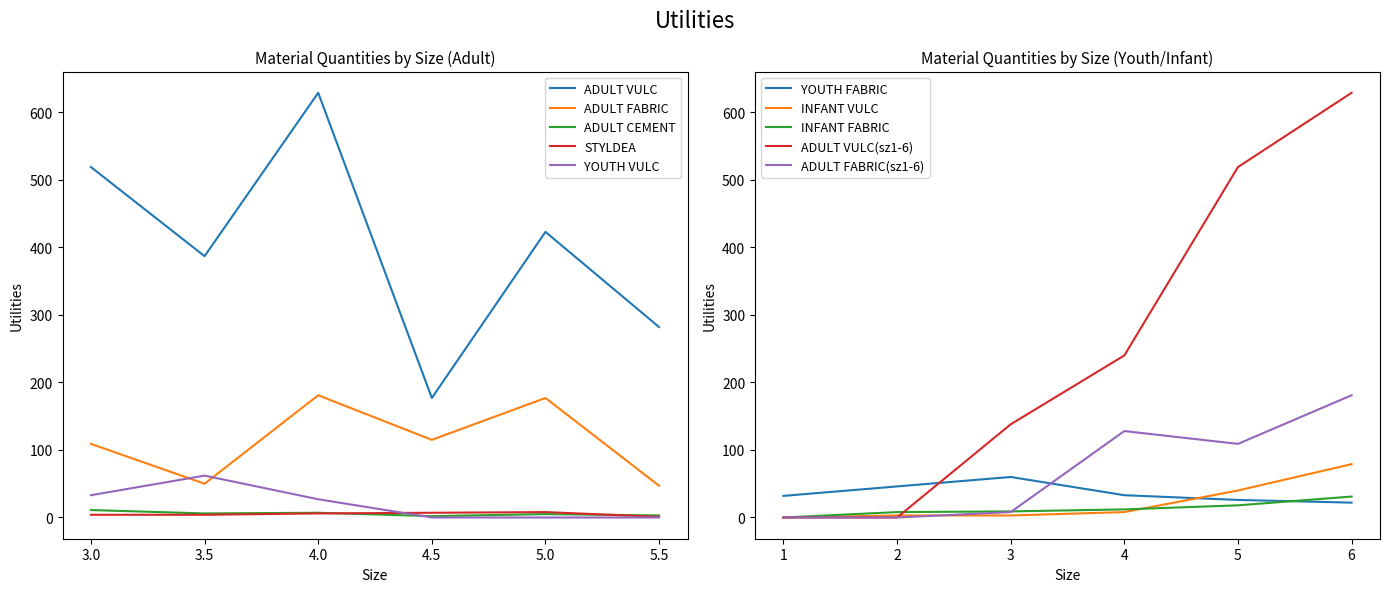

How many ADULT CEMENT values are between 3 and 7?

4